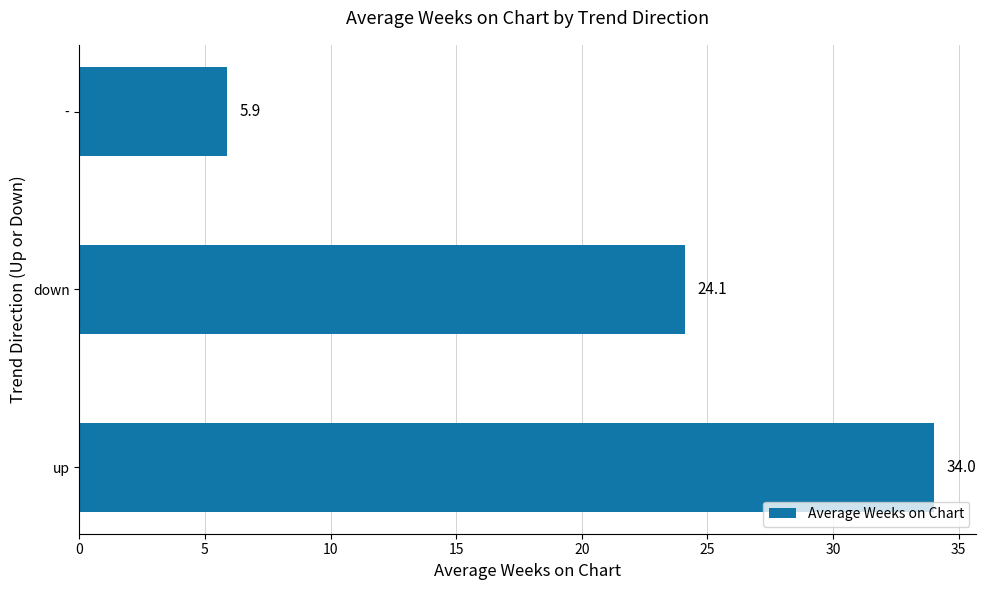

What is the greatest value displayed?

34.0